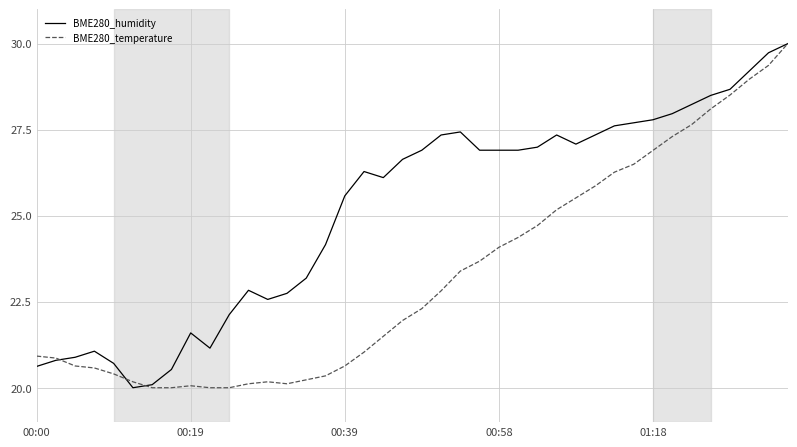

Rank the series by their average value, from highest to lowest.

BME280_humidity, BME280_temperature